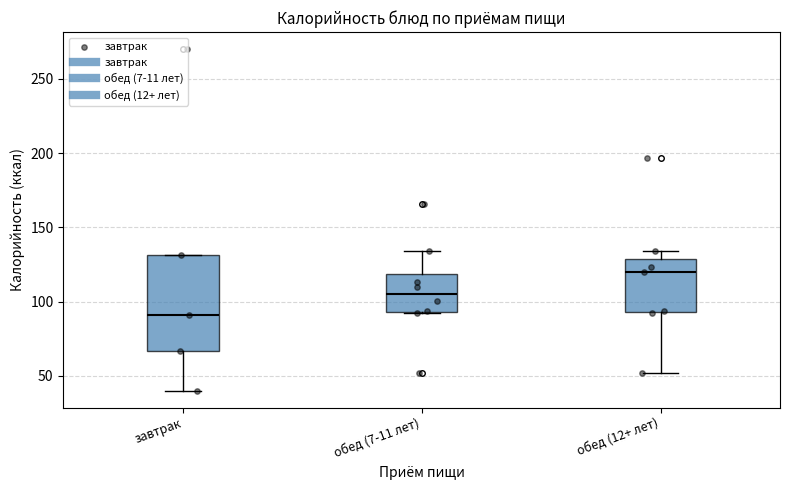

Which box's median line is the lowest?

завтрак